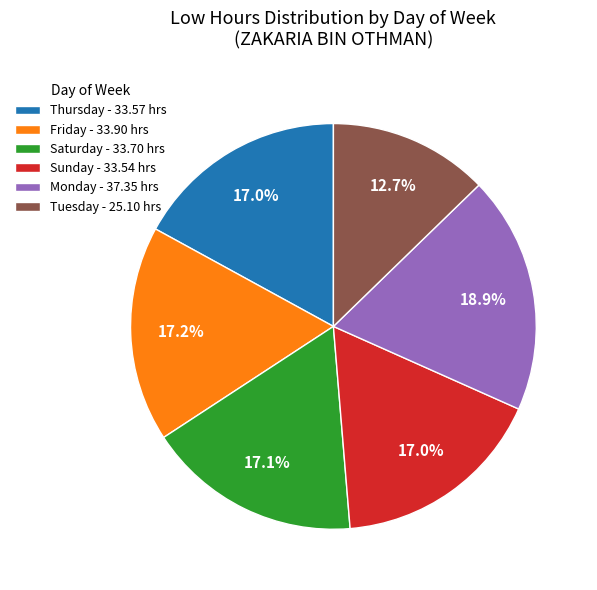

Combined, do Thursday - 33.57 hrs and Tuesday - 25.10 hrs account for over 50%?

No